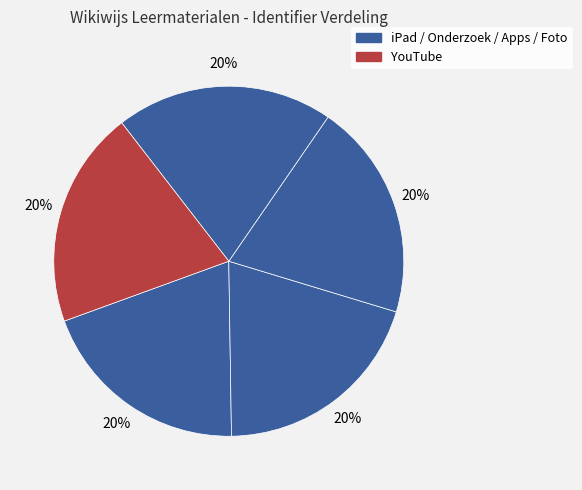

Count the number of slices in the pie.

5